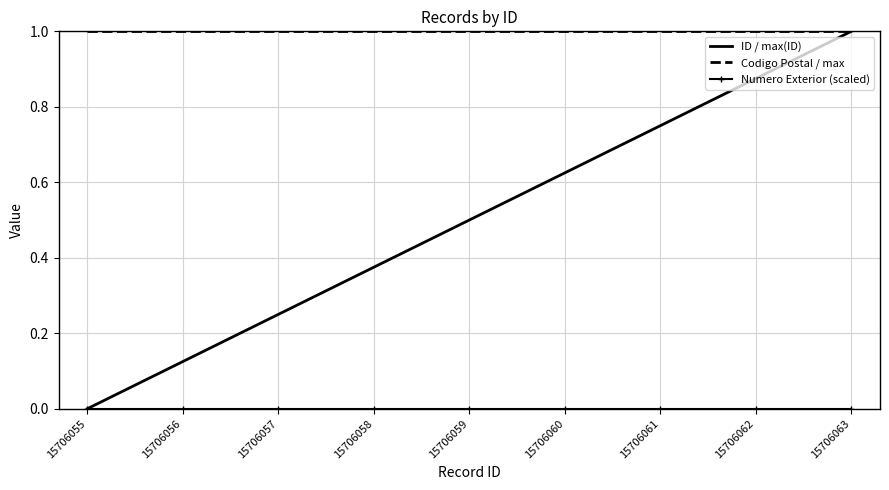

What is the greatest value displayed?

1.0